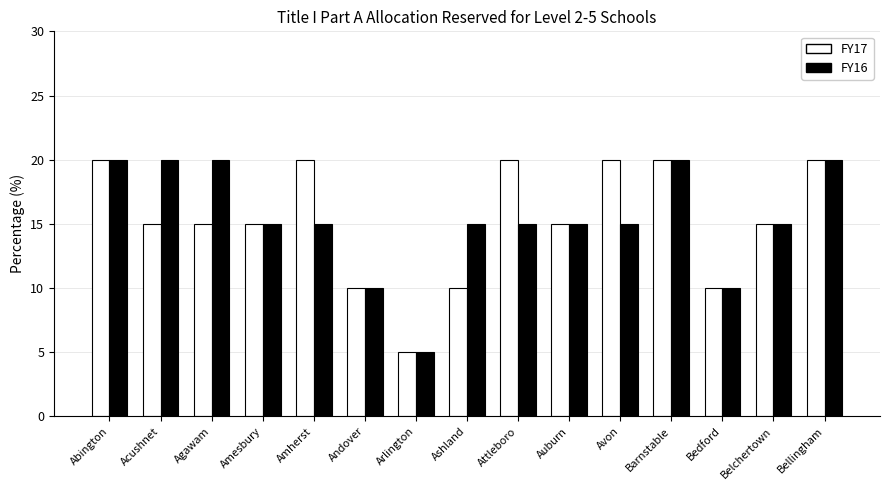

Between Abington and Avon, which series saw the biggest shift?

FY16